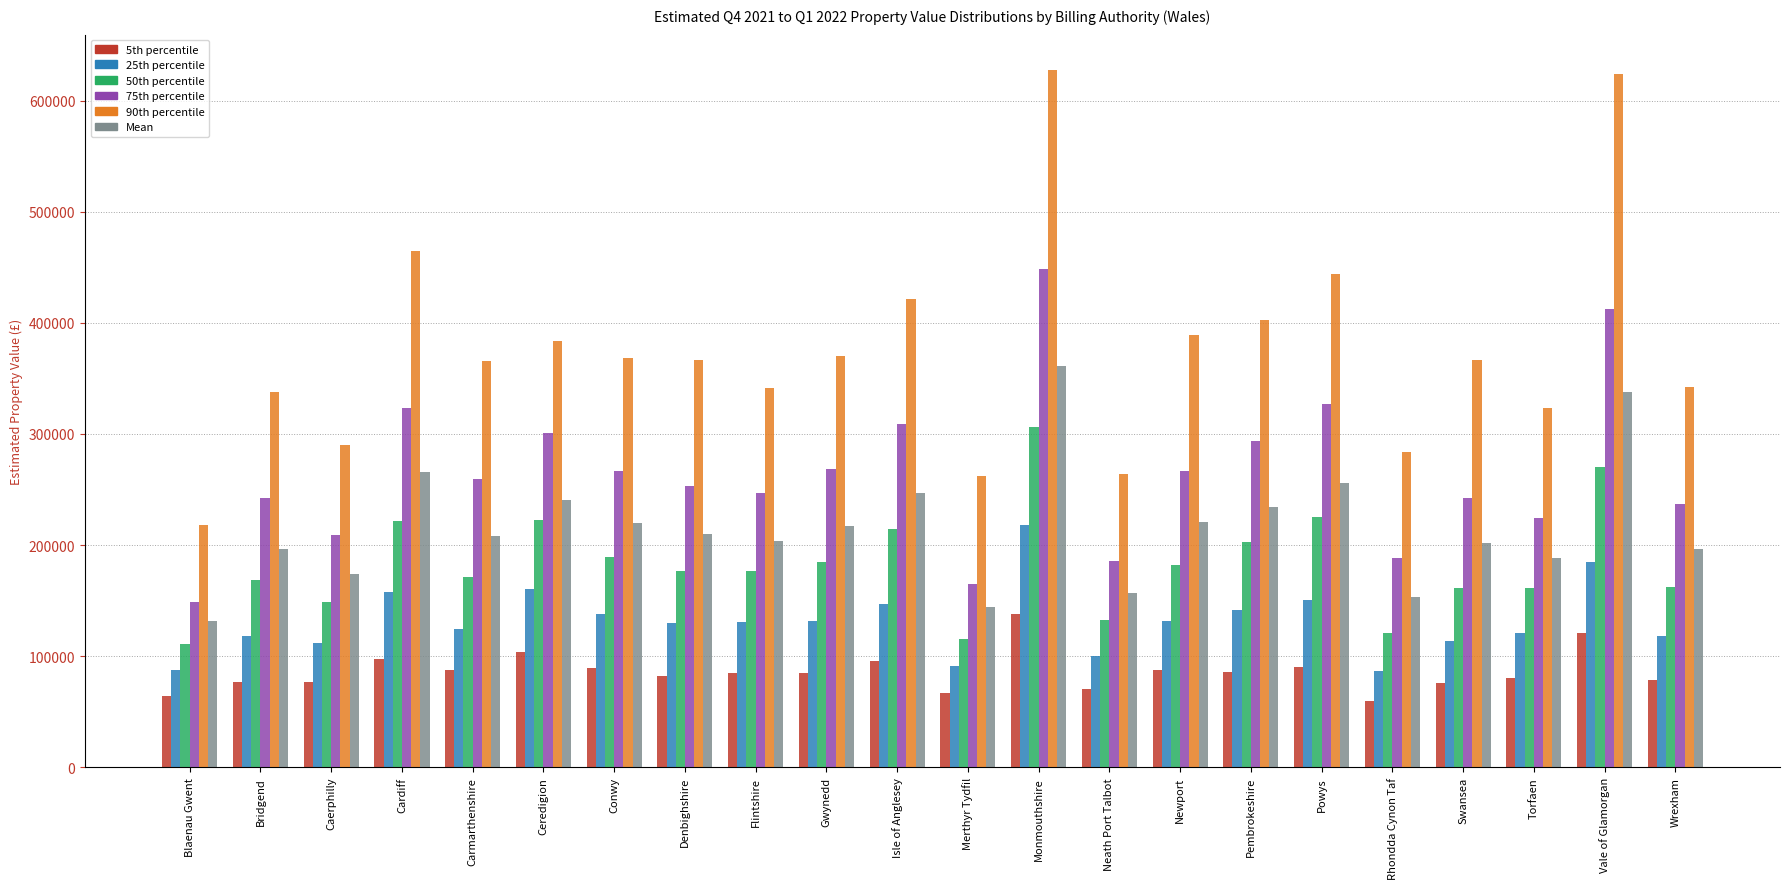

How many values in the 90th percentile series exceed 366695?

11